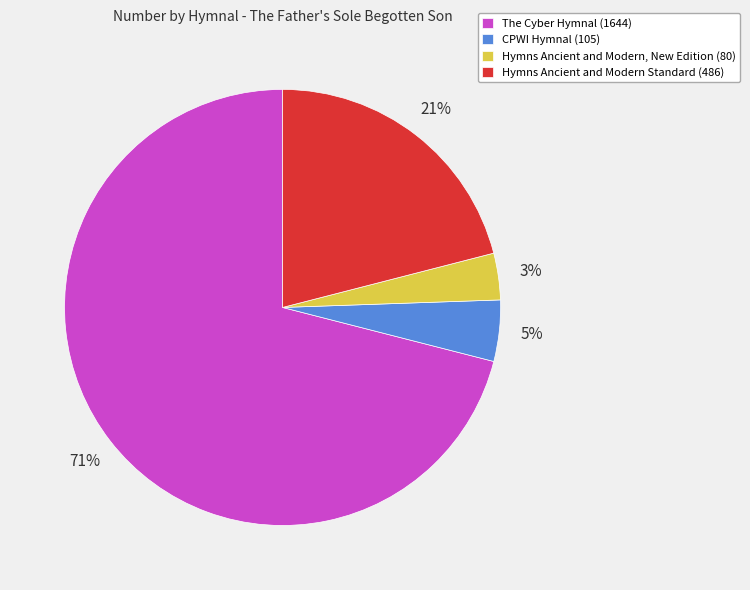

Do Hymns Ancient and Modern, New Edition (80) and CPWI Hymnal (105) together represent more than half of the pie?

No